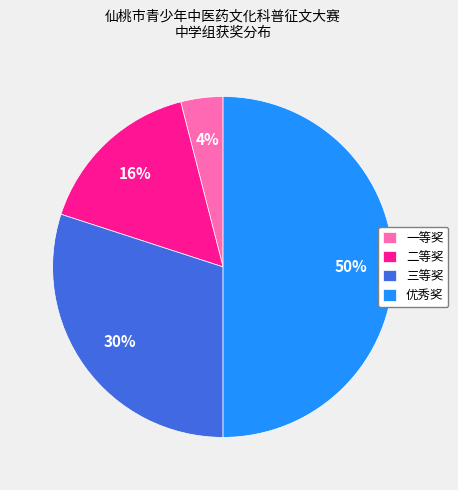

Do 三等奖 and 一等奖 together represent more than half of the pie?

No